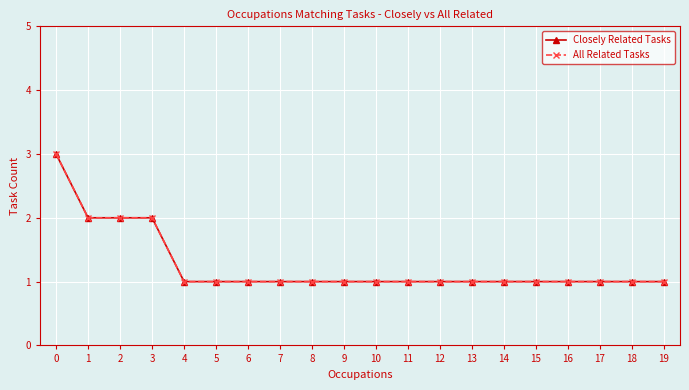

Does the chart have visible grid lines?

Yes